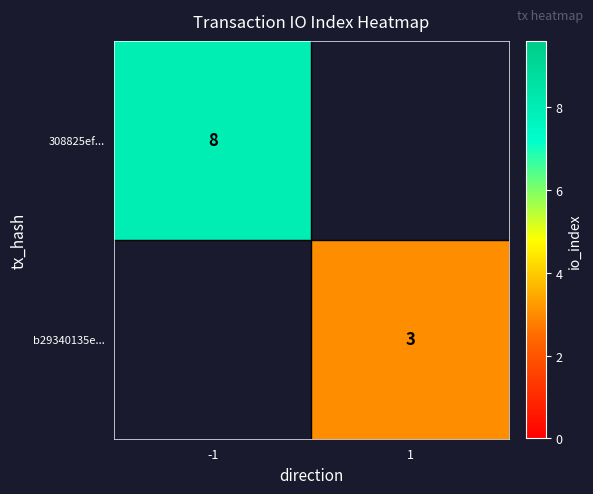

The b29340135e... series shows 3 at 1. True or false?

True